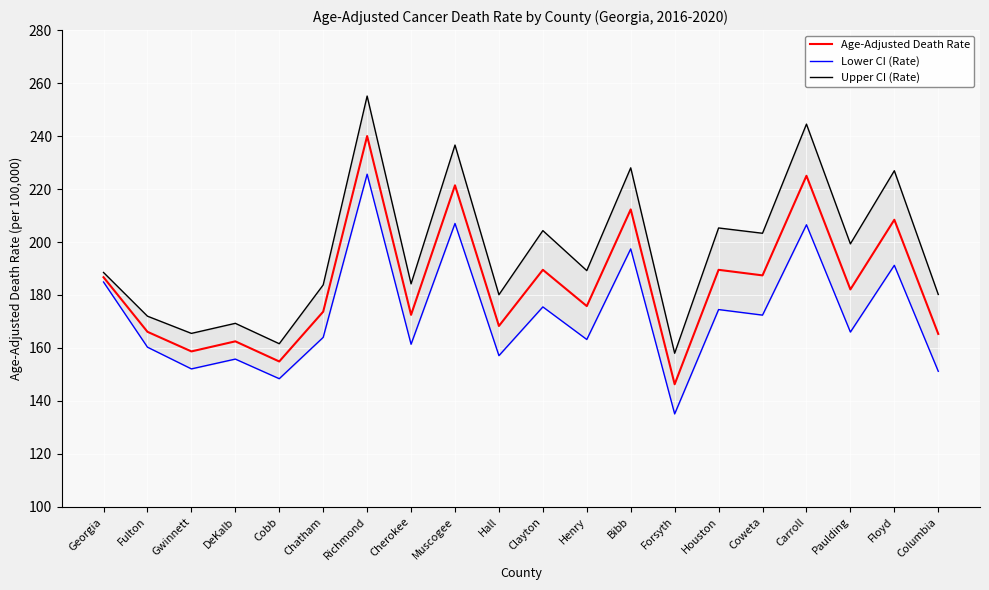

What is the average value of the Lower CI (Rate) series?

172.5